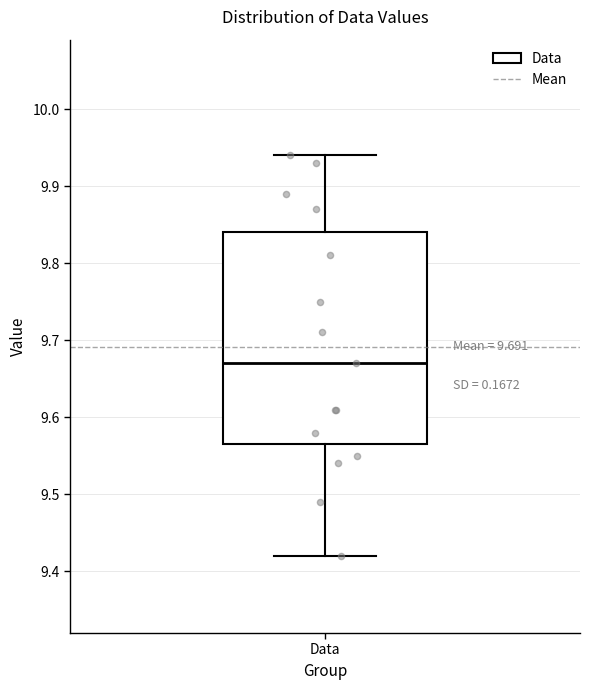

Read this box plot against the y-axis: the position of the median line, the range covered by the box, and the ends of both whiskers. The values are not printed on the chart, so give them approximately, as read against the axis.

median 9.67, box 9.57 to 9.84, whiskers 9.42 to 9.94